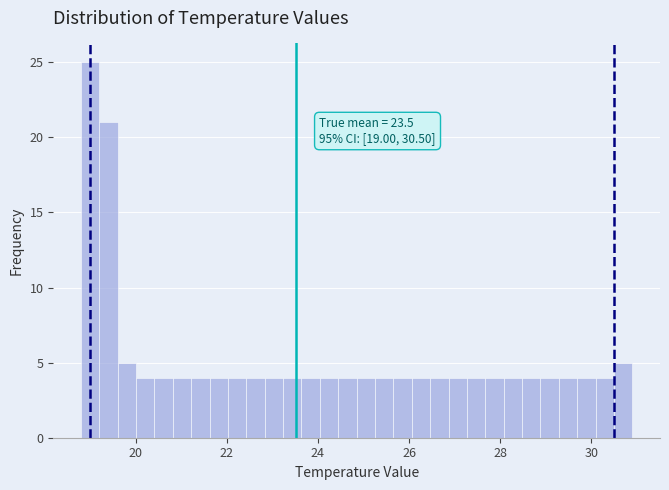

Read against the x-axis, roughly where is the centre of the tallest bar?

19.0